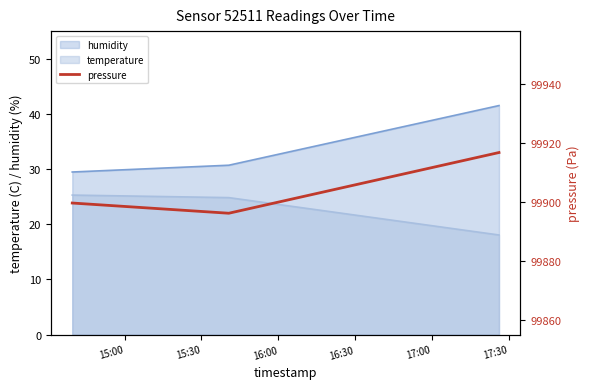

Reading left to right, extract all data points from this chart.

99899.8	99896.3	99916.9